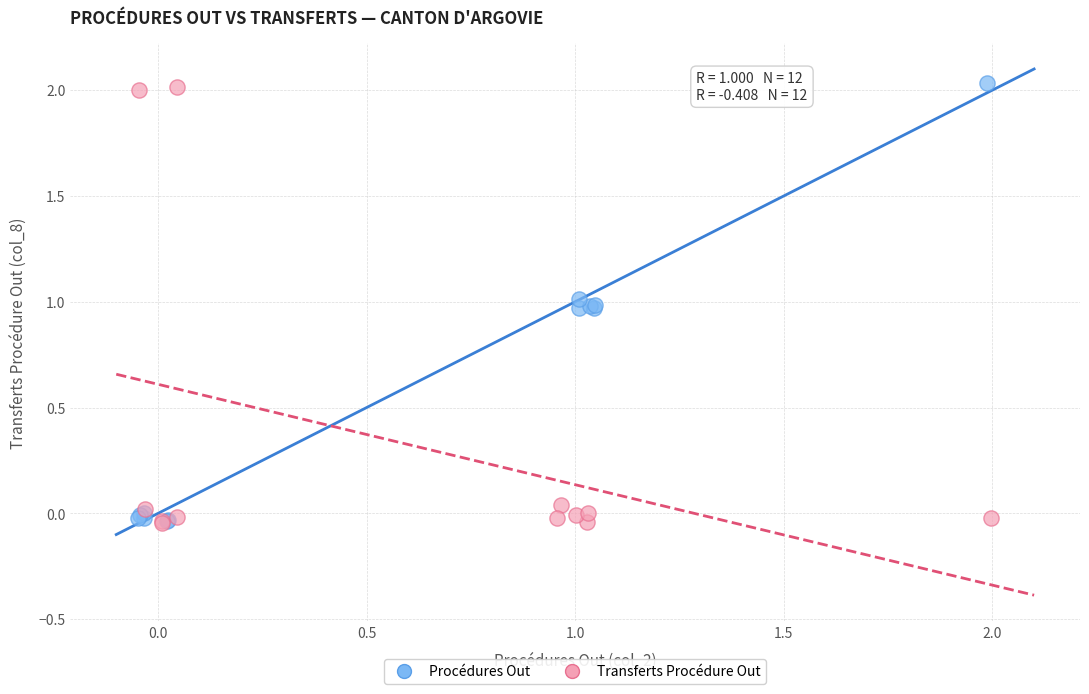

What are all the series names shown in the legend?

Procédures Out, Transferts Procédure Out